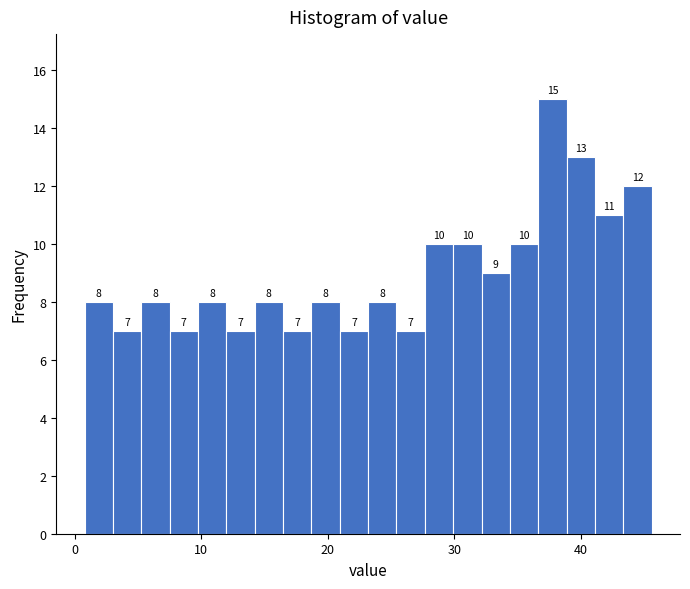

Read against the x-axis, roughly where is the centre of the tallest bar?

38